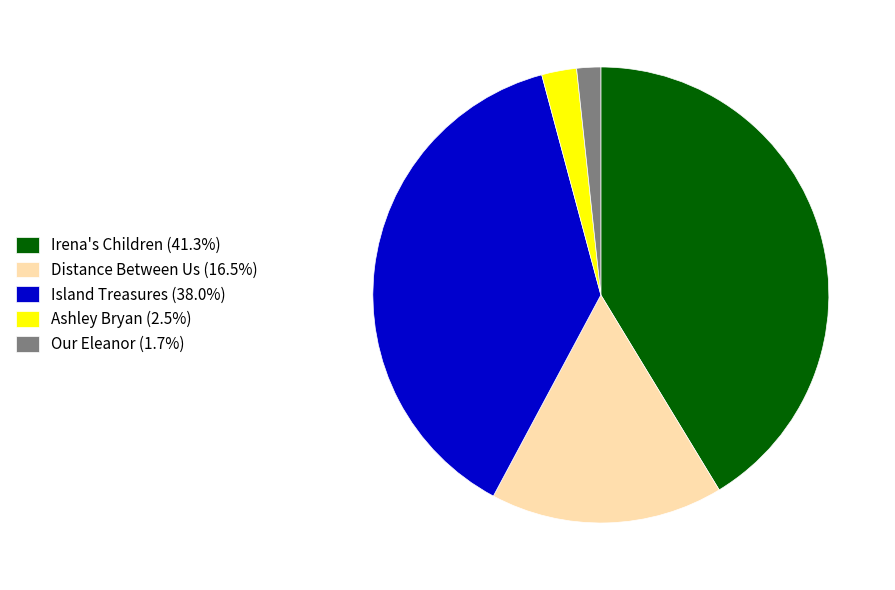

Which category has the smallest portion of the pie?

Our Eleanor